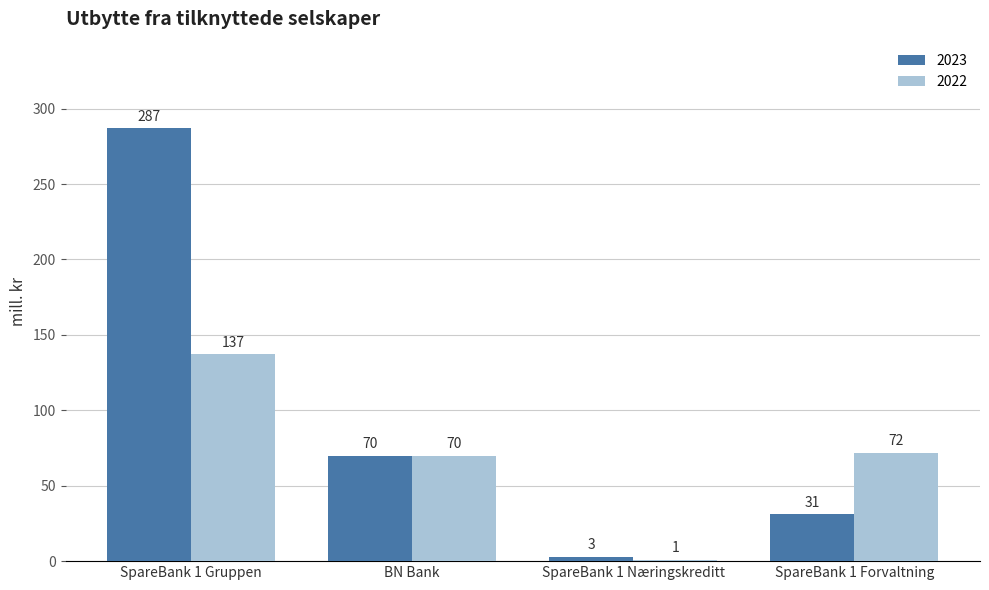

What is the total value across all series at SpareBank 1 Forvaltning?

103